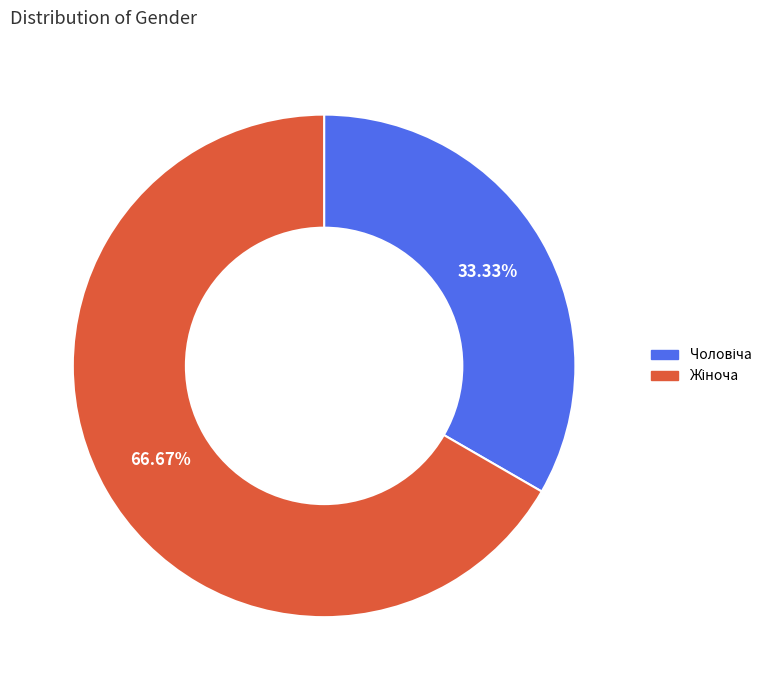

Is there any slice that represents more than half of the pie?

Yes